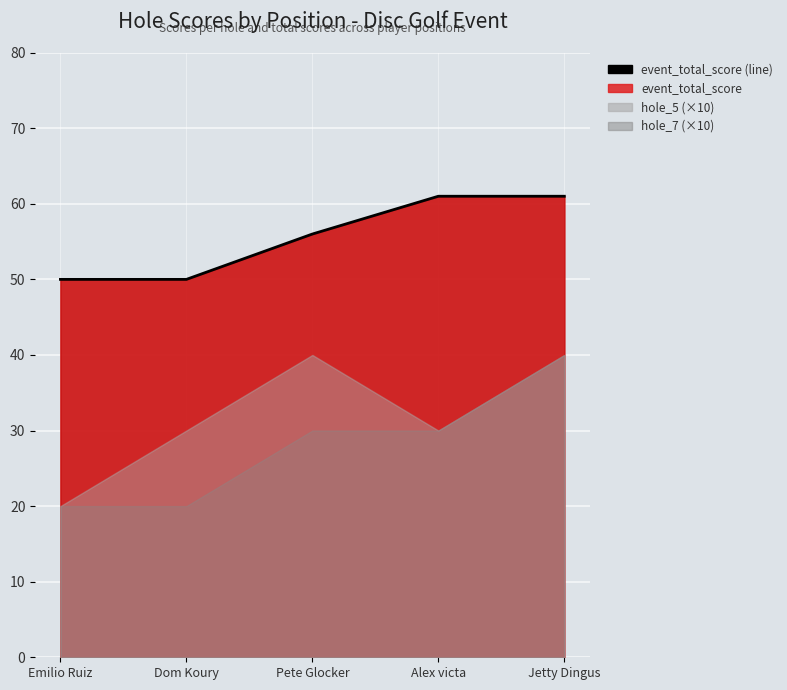

What is the value of the 1st point from the left?

50